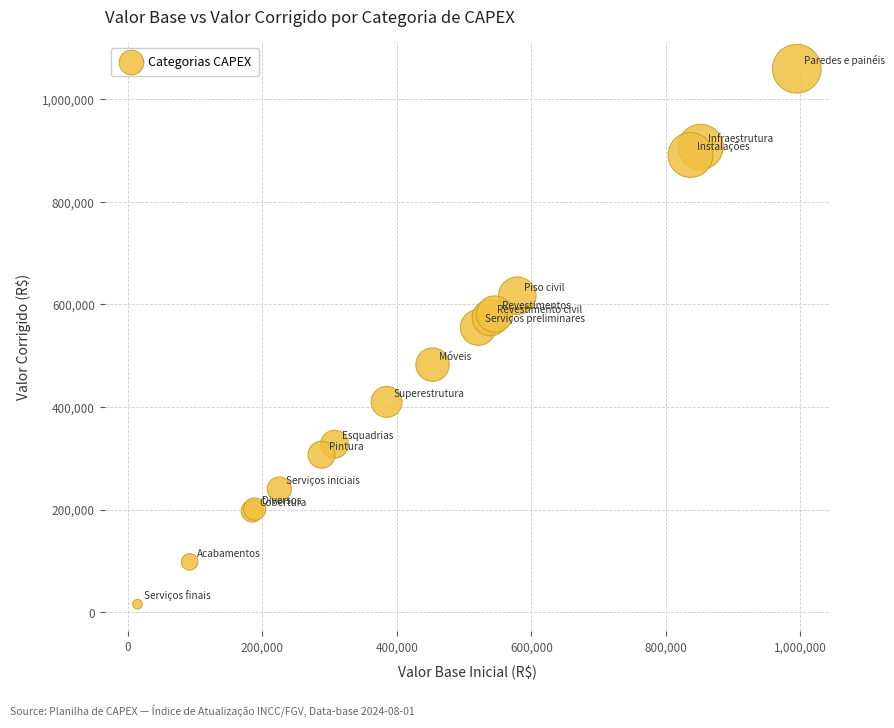

What Y value in the scatter plot is closest to 537297?

554832.8